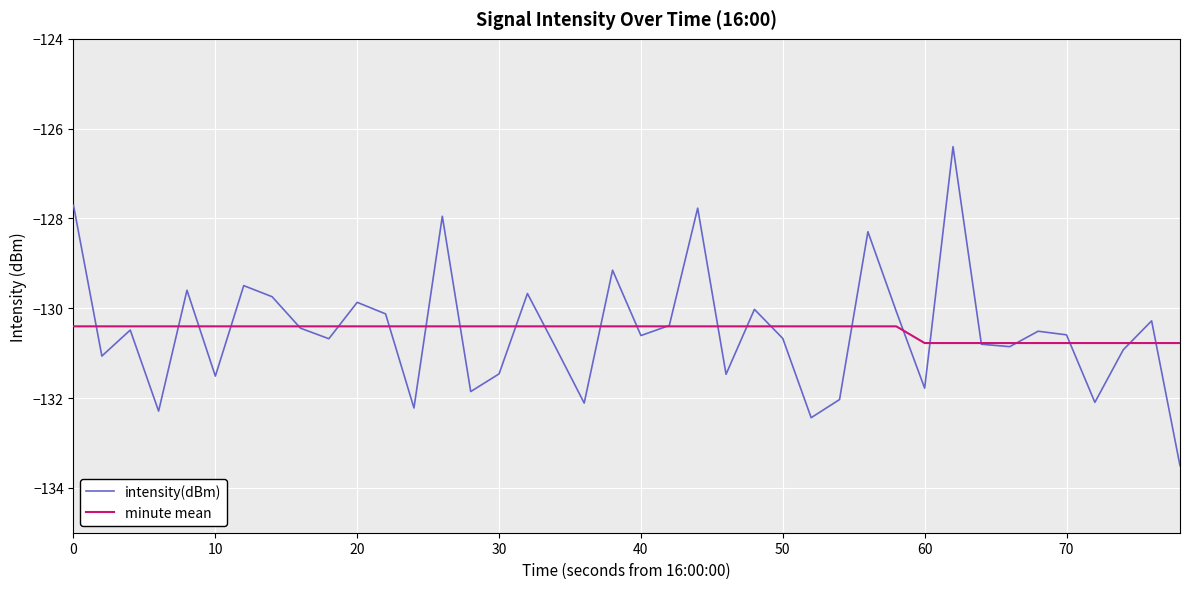

What is the highest value of the intensity(dBm) series?

-126.4